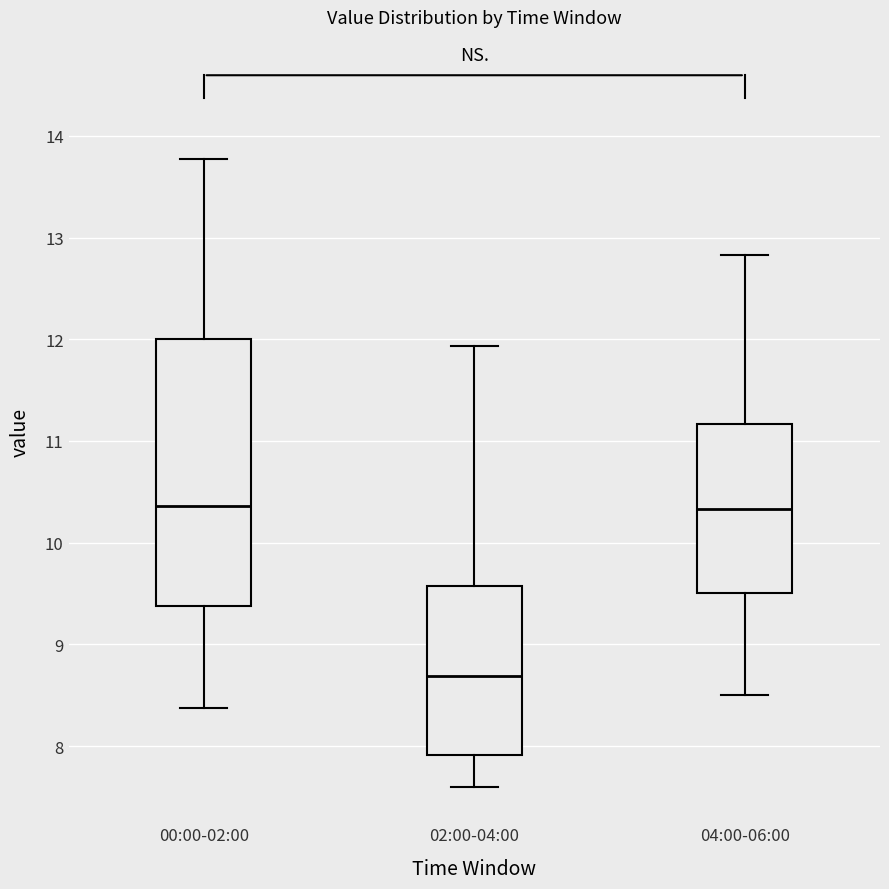

Where is the upper edge of the box for 02:00-04:00 on the y-axis? The values are not printed on the chart, so give them approximately, as read against the axis.

9.6